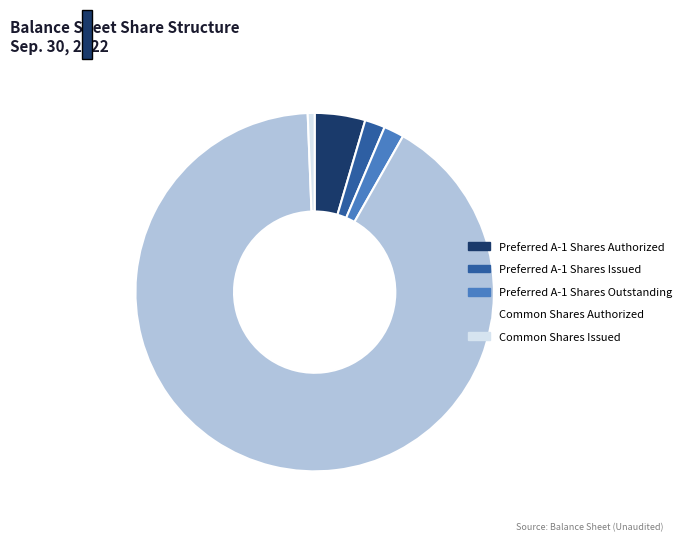

Which slice is the smallest?

Common Shares Issued